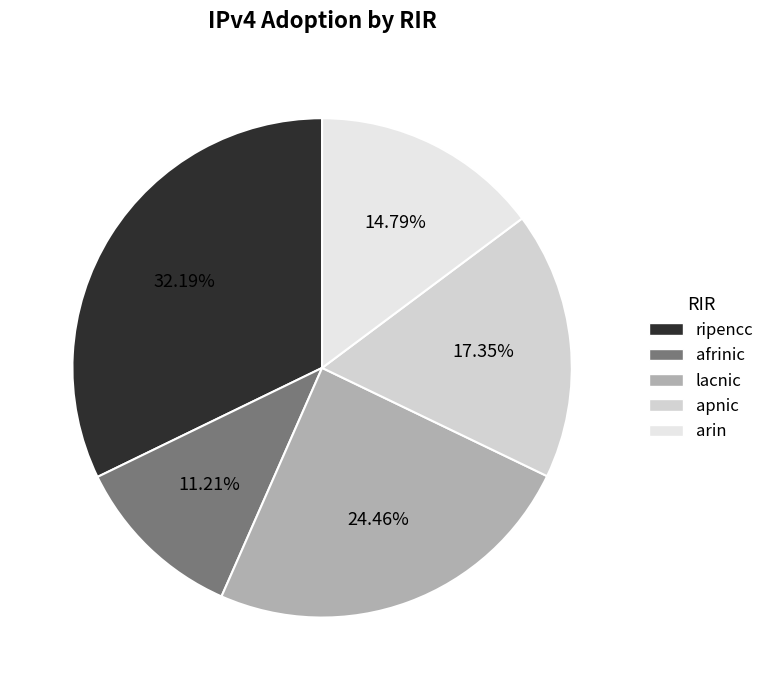

To the nearest percent, what is the difference between the apnic and lacnic slice percentages?

7%